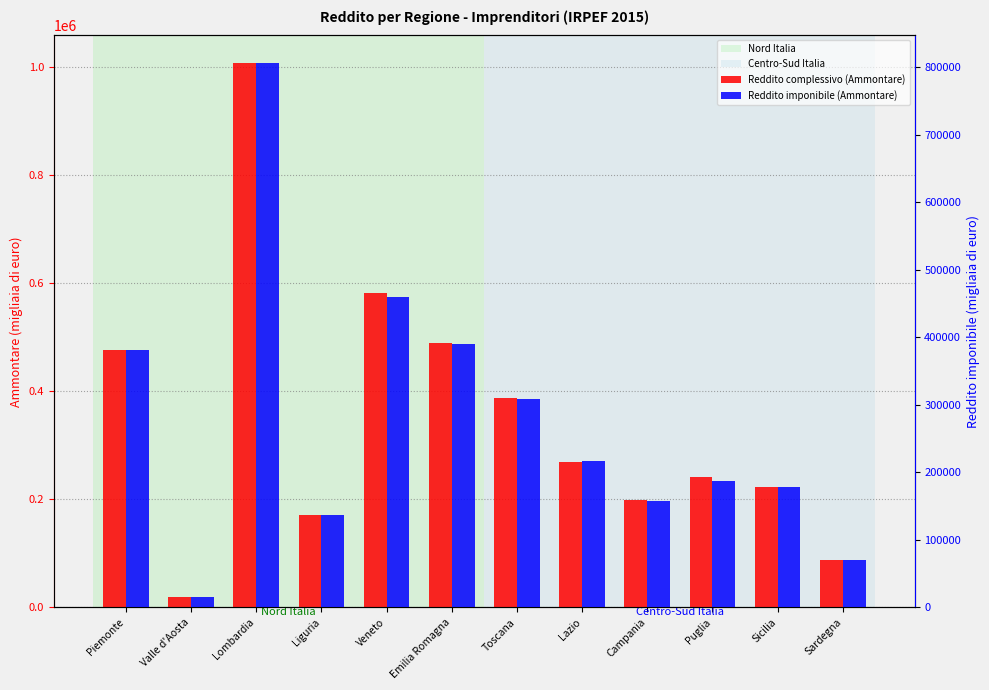

Between Campania and Sardegna, which series saw the biggest shift?

Reddito complessivo (Ammontare)